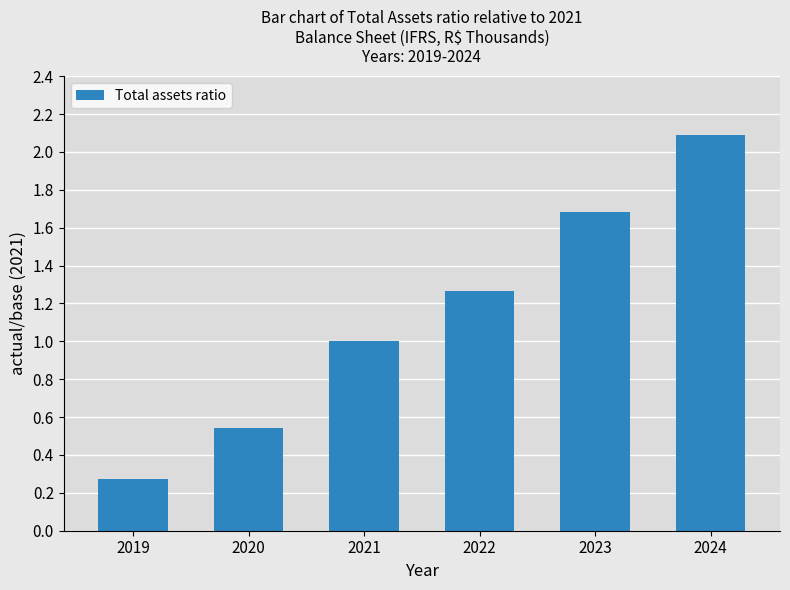

Read the value at 2024.

2.1